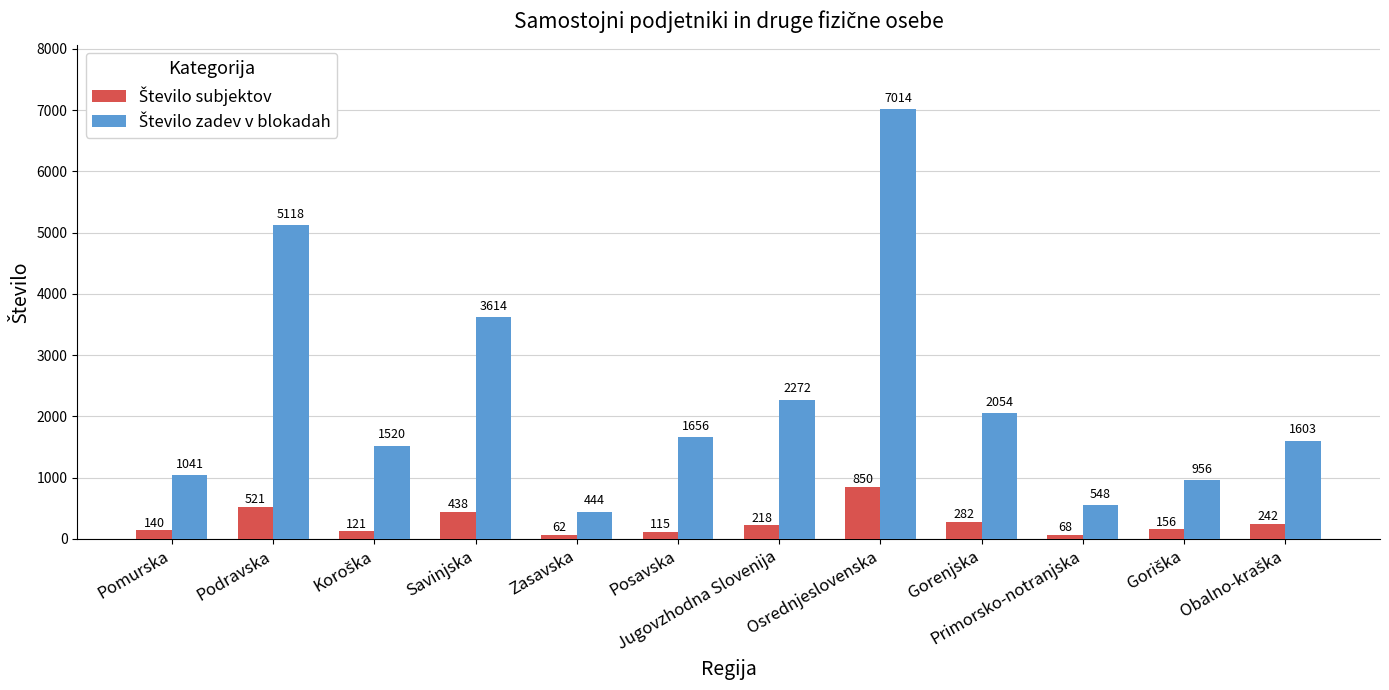

How many bars are there in total?

24